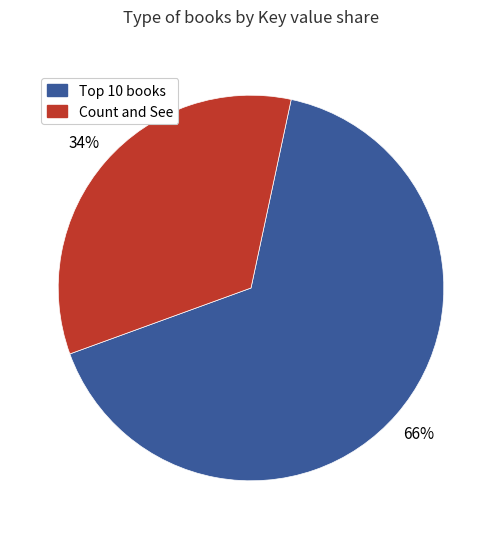

To the nearest percent, what is the difference between the largest and smallest slice percentages?

32%